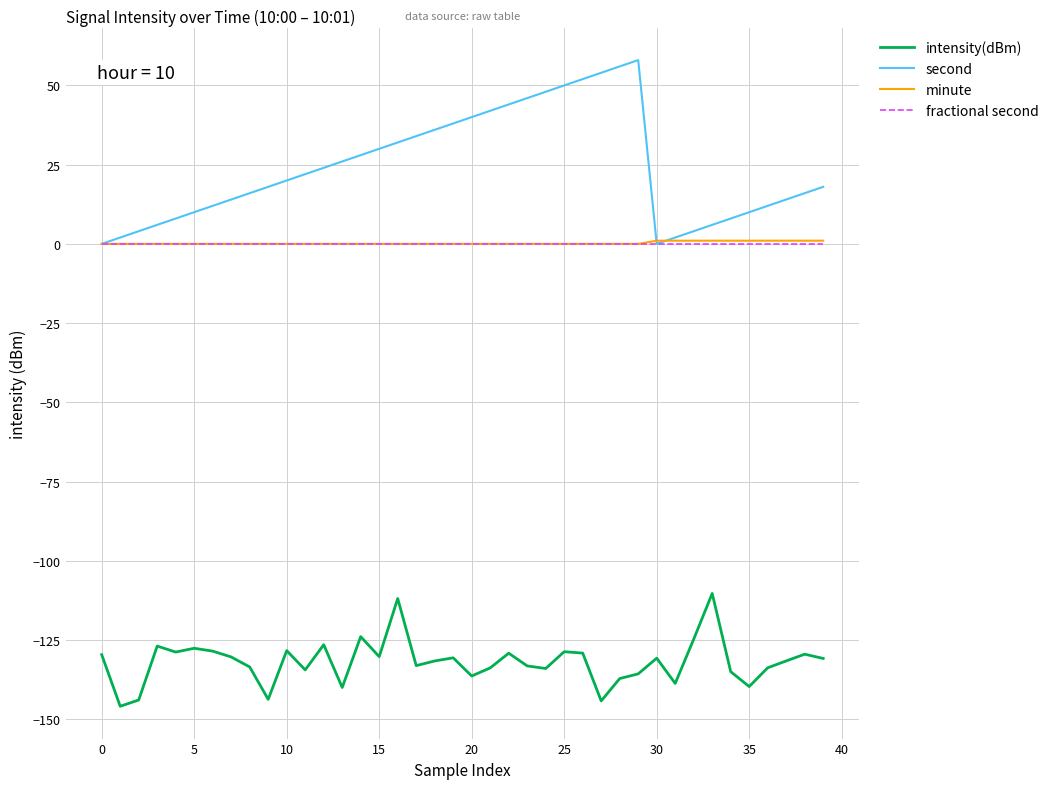

True or false: intensity(dBm) and second cross at least once.

False